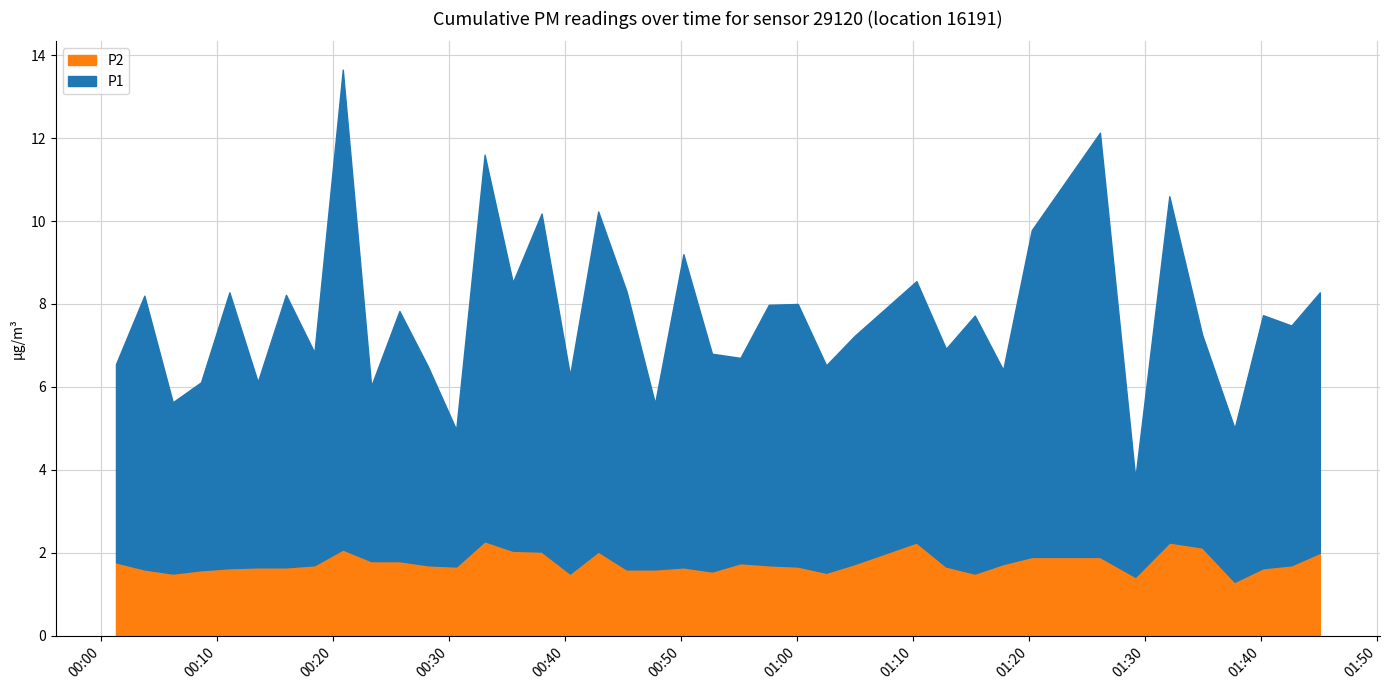

True or false: P2 and P1 intersect in this chart.

False